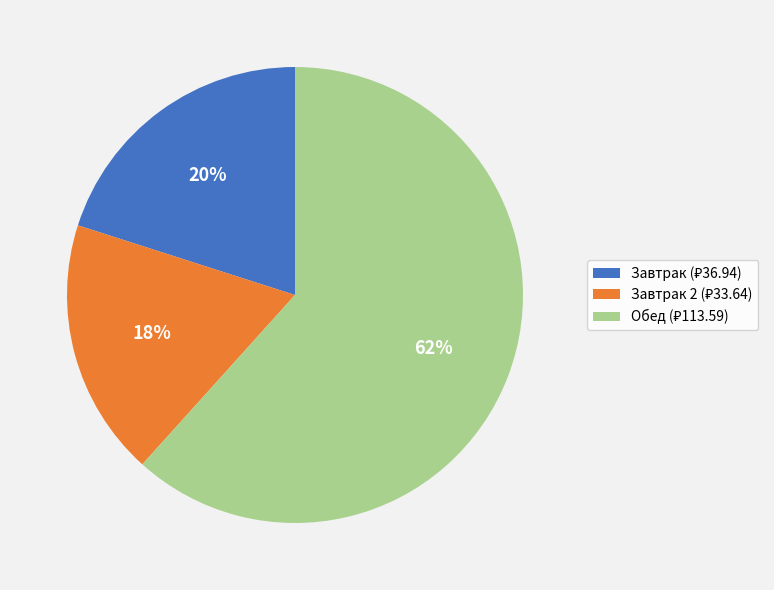

Is there any slice that represents more than half of the pie?

Yes